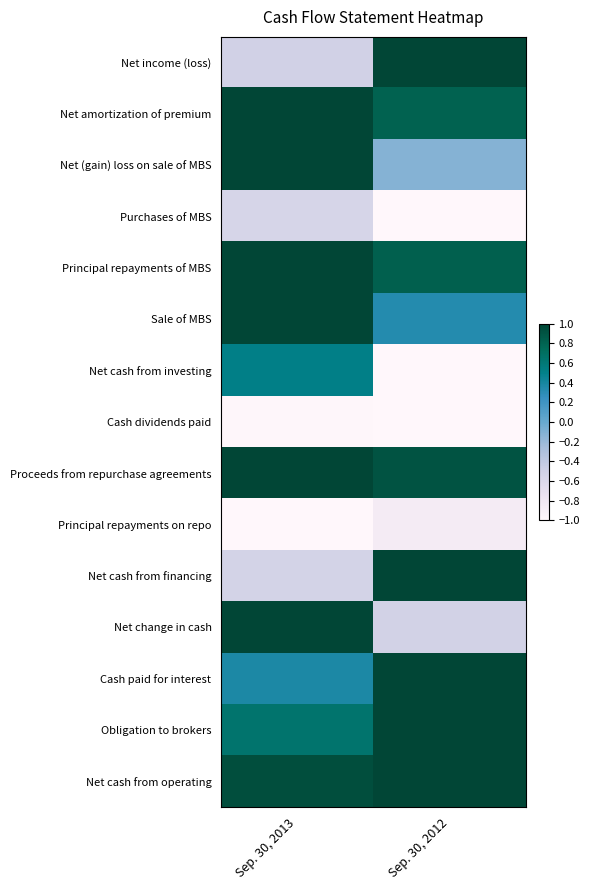

Reading left to right, transcribe all the data shown in this chart.

Net income (loss): Sep. 30, 2013=-0.5	Sep. 30, 2012=1.0
Net amortization of premium: Sep. 30, 2013=1.0	Sep. 30, 2012=0.8
Net (gain) loss on sale of MBS: Sep. 30, 2013=1.0	Sep. 30, 2012=-0.1
Purchases of MBS: Sep. 30, 2013=-0.6	Sep. 30, 2012=-1.0
Principal repayments of MBS: Sep. 30, 2013=1.0	Sep. 30, 2012=0.8
Sale of MBS: Sep. 30, 2013=1.0	Sep. 30, 2012=0.3
Net cash from investing: Sep. 30, 2013=0.5	Sep. 30, 2012=-1.0
Cash dividends paid: Sep. 30, 2013=-1.0	Sep. 30, 2012=-1.0
Proceeds from repurchase agreements: Sep. 30, 2013=1.0	Sep. 30, 2012=0.9
Principal repayments on repo: Sep. 30, 2013=-1.0	Sep. 30, 2012=-0.9
Net cash from financing: Sep. 30, 2013=-0.5	Sep. 30, 2012=1.0
Net change in cash: Sep. 30, 2013=1.0	Sep. 30, 2012=-0.5
Cash paid for interest: Sep. 30, 2013=0.4	Sep. 30, 2012=1.0
Obligation to brokers: Sep. 30, 2013=0.6	Sep. 30, 2012=1.0
Net cash from operating: Sep. 30, 2013=0.9	Sep. 30, 2012=1.0